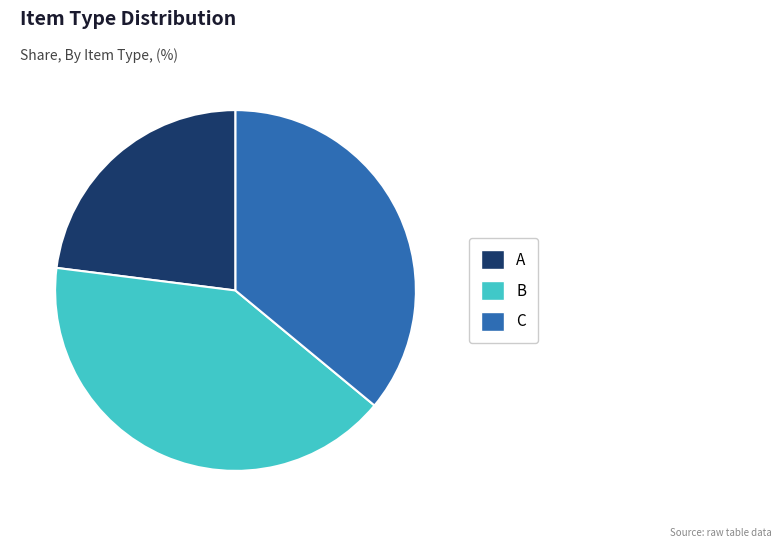

Is it true that B is 54% of the pie?

False